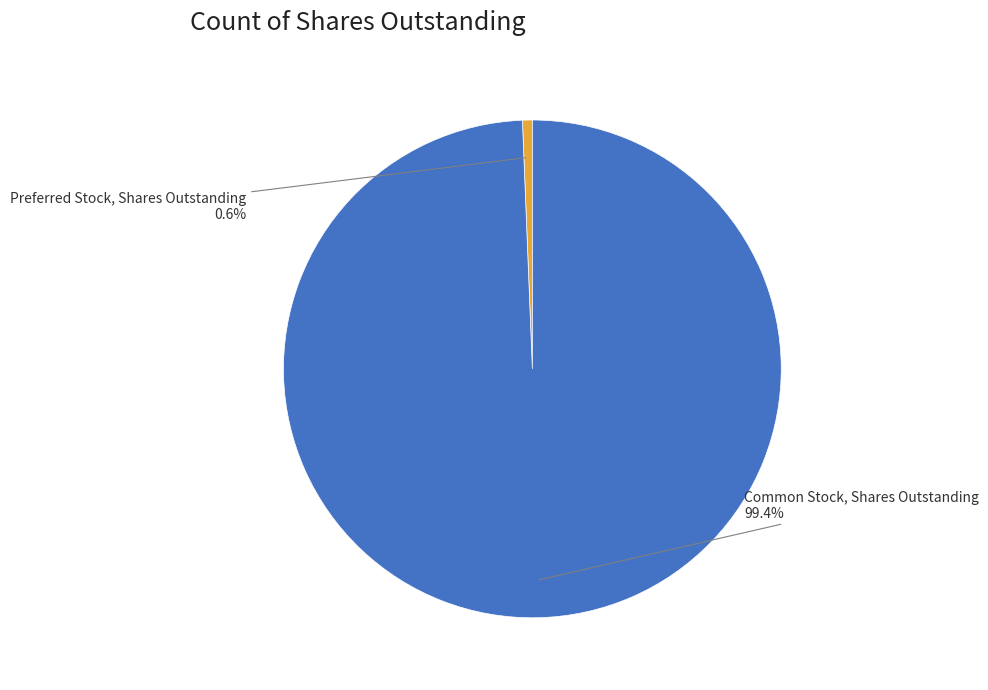

Is there a majority slice in this chart?

Yes